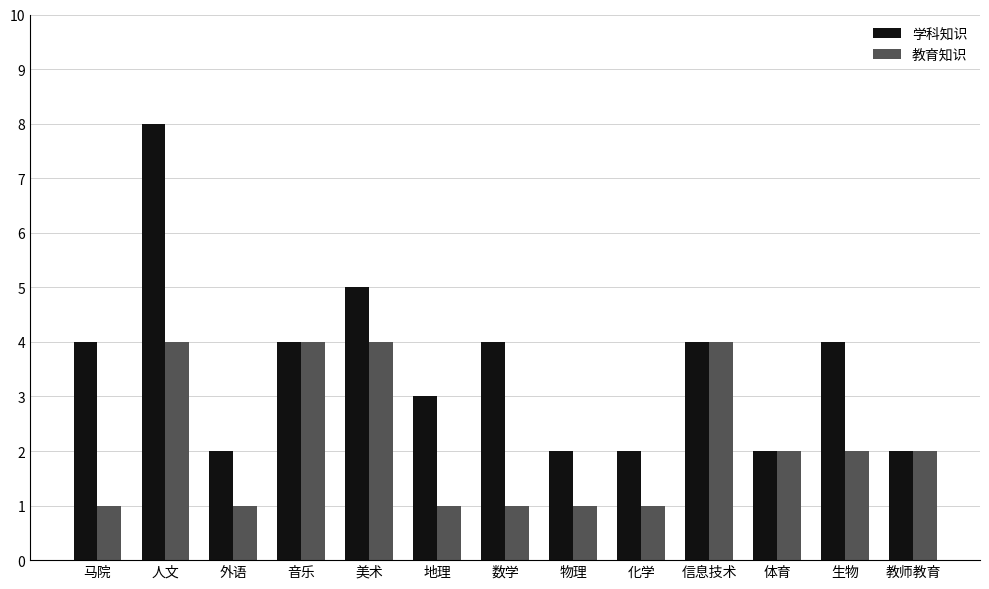

List the series in order of their peak value, lowest first.

教育知识, 学科知识